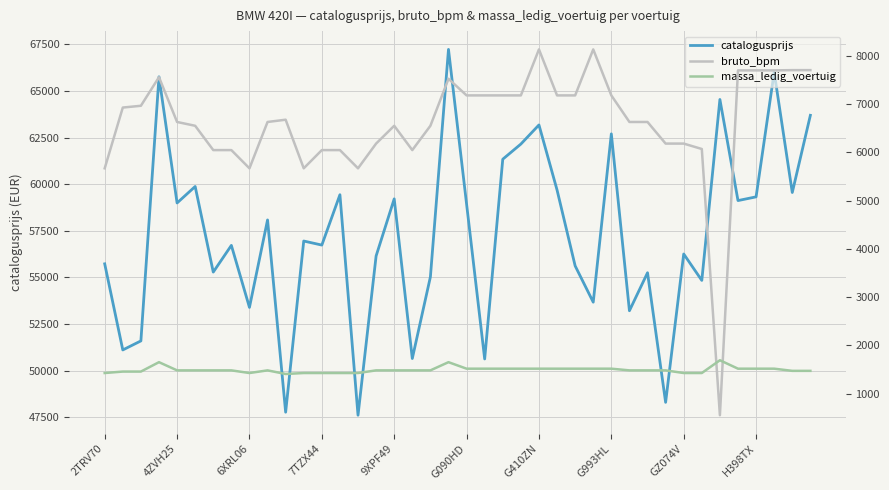

What is the maximum value for catalogusprijs?

67233